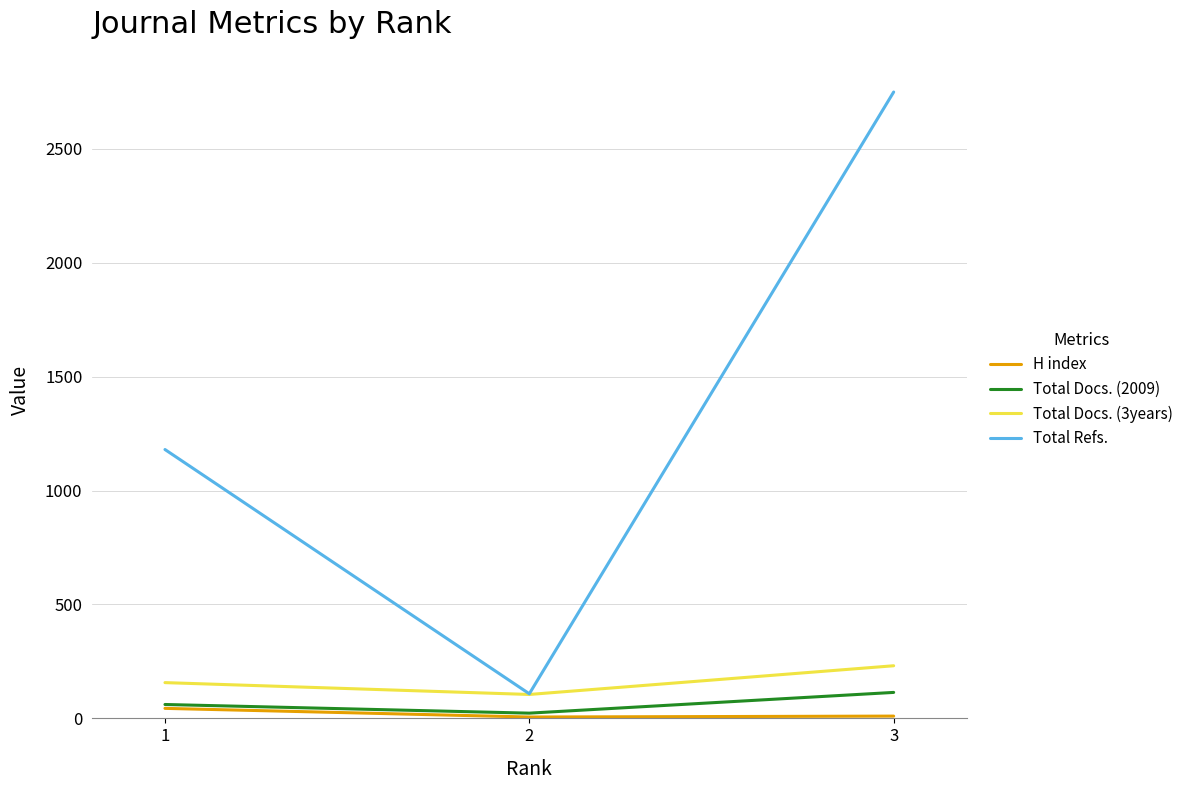

What are all the series names shown in the legend?

H index, Total Docs. (2009), Total Docs. (3years), Total Refs.